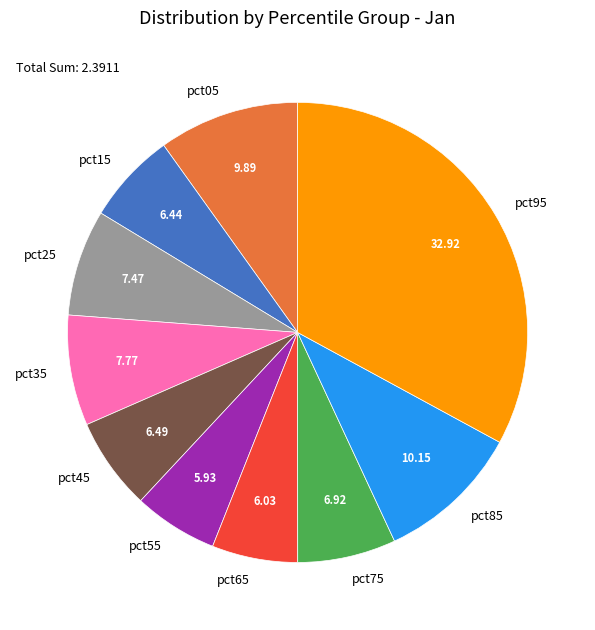

Between pct25 and pct75, which is larger?

pct25